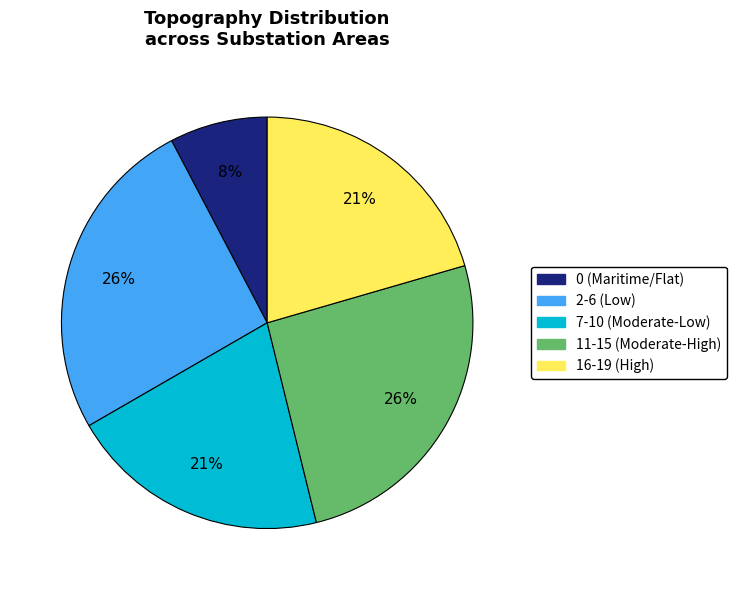

Is there a majority slice in this chart?

No